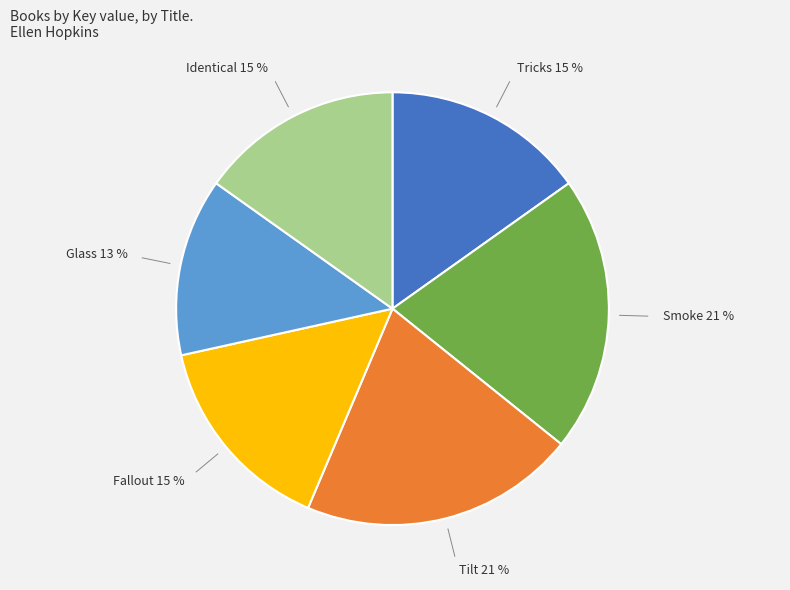

To the nearest percent, what is the average slice percentage?

17%